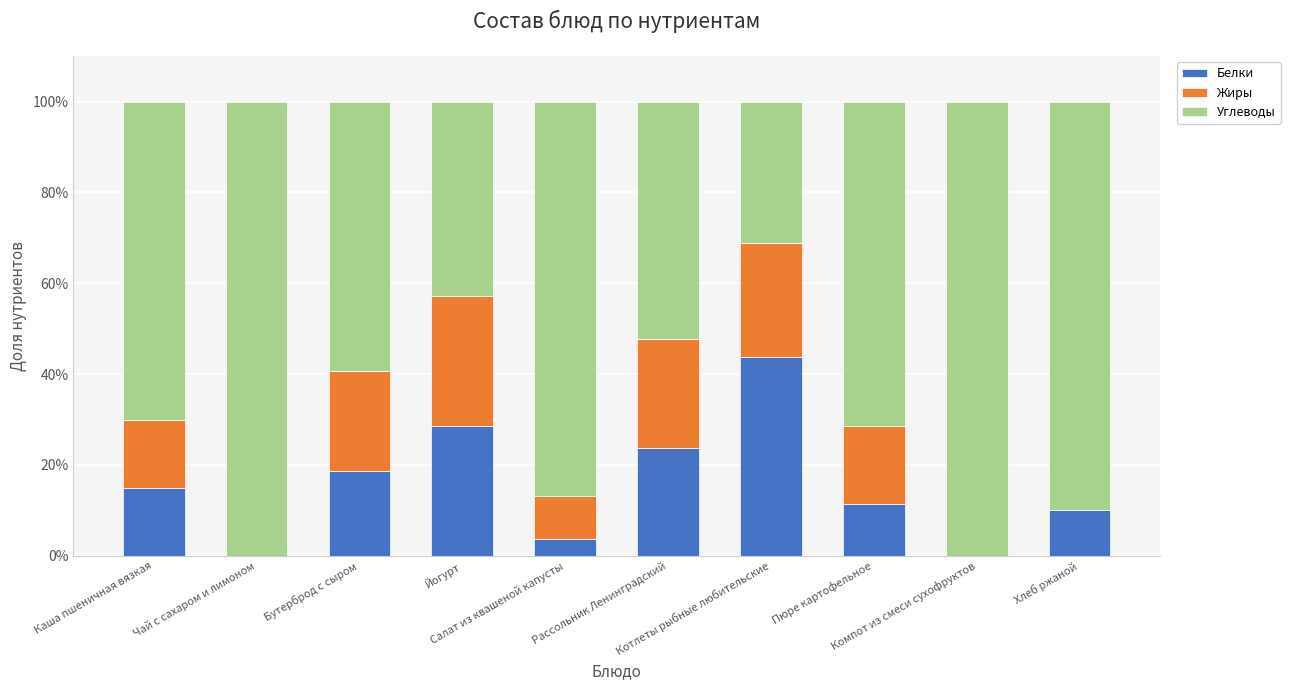

What are all the series names shown in the legend?

Белки, Жиры, Углеводы